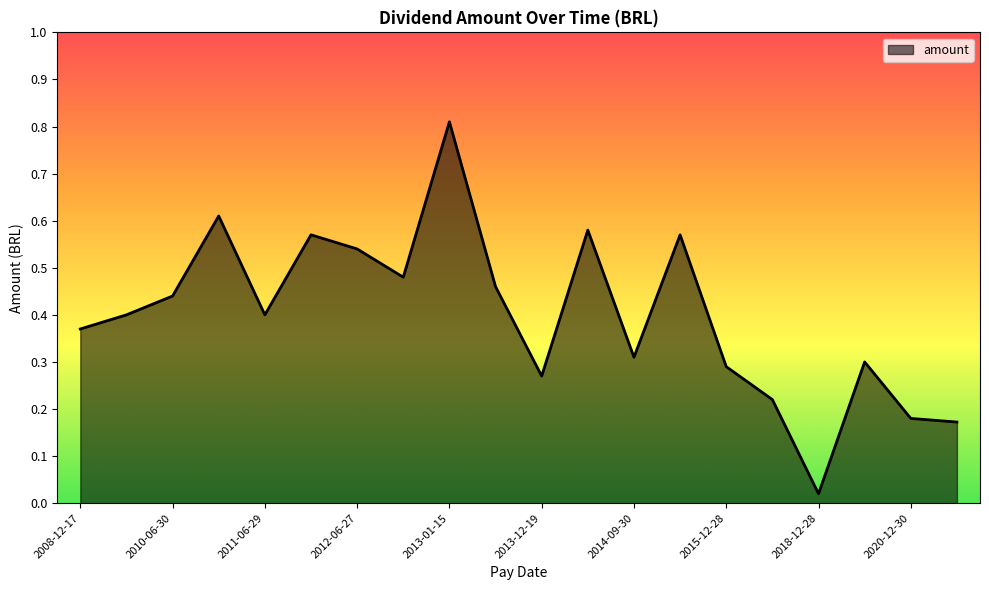

Rank the categories by value from highest to lowest.

2013-01-15, 2010-12-29, 2014-06-30, 2014-12-19, 2011-12-28, 2012-06-27, 2012-12-27, 2013-06-27, 2010-06-30, 2011-06-29, 2009-12-18, 2008-12-17, 2014-09-30, 2019-12-27, 2015-12-28, 2013-12-19, 2016-12-20, 2020-12-30, 2020-12-30, 2018-12-28